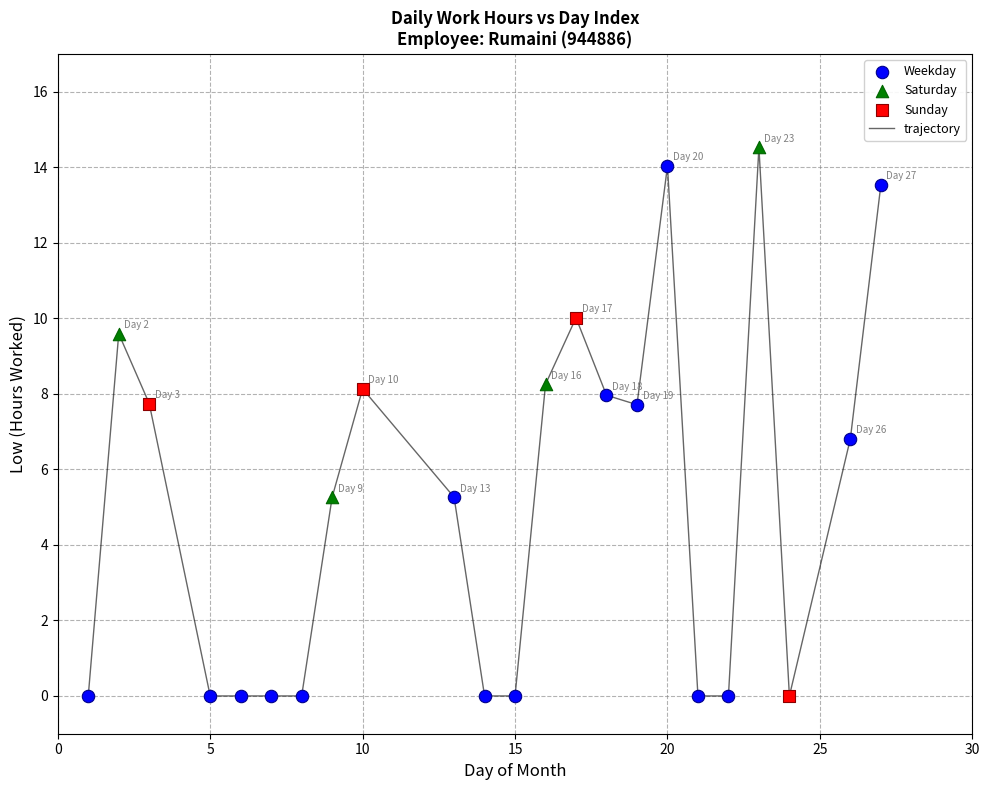

What is the difference between the maximum and minimum values?

14.5